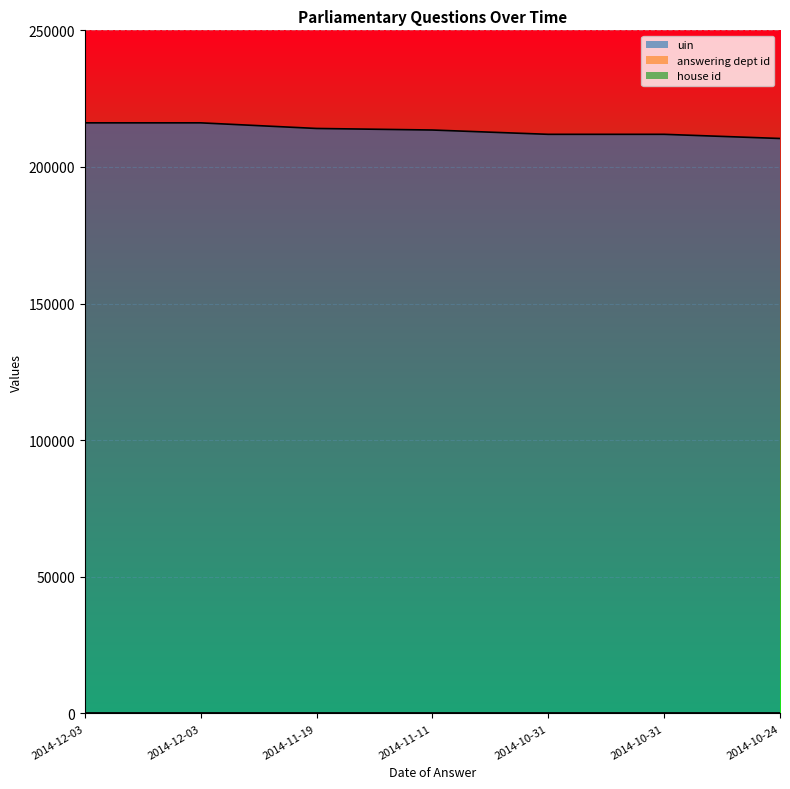

True or false: uin has more than 2 points higher than both neighbors.

False